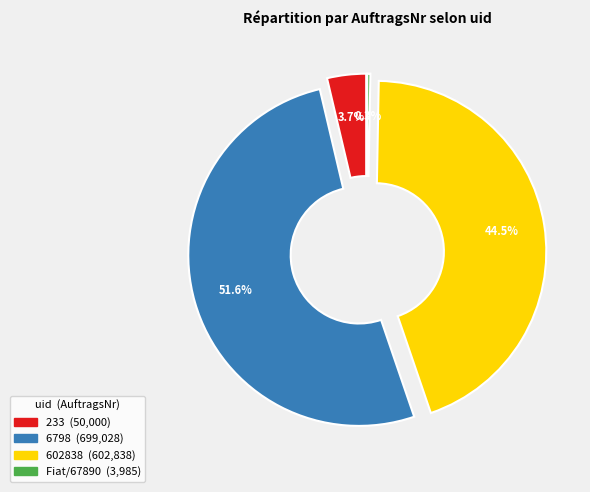

The 6798 slice represents 52% of the pie. True or false?

True